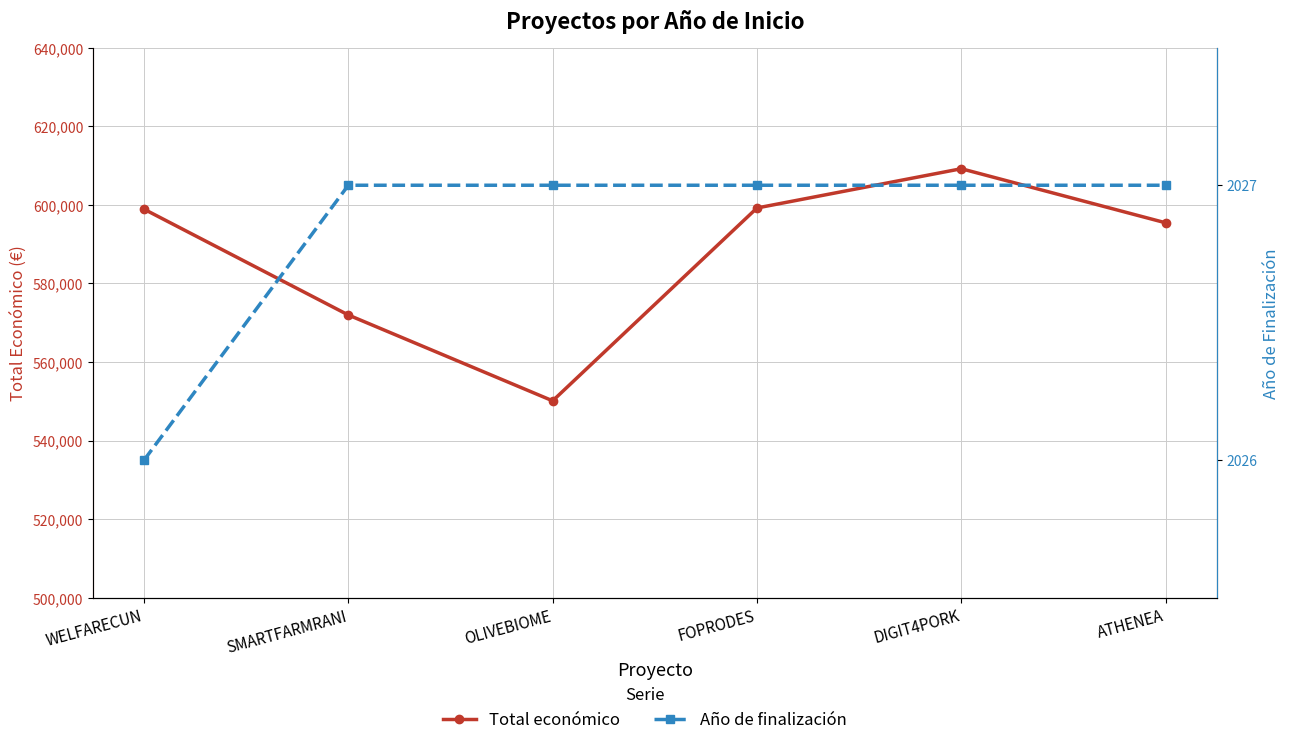

What is the label of the 1st point from the right?

ATHENEA